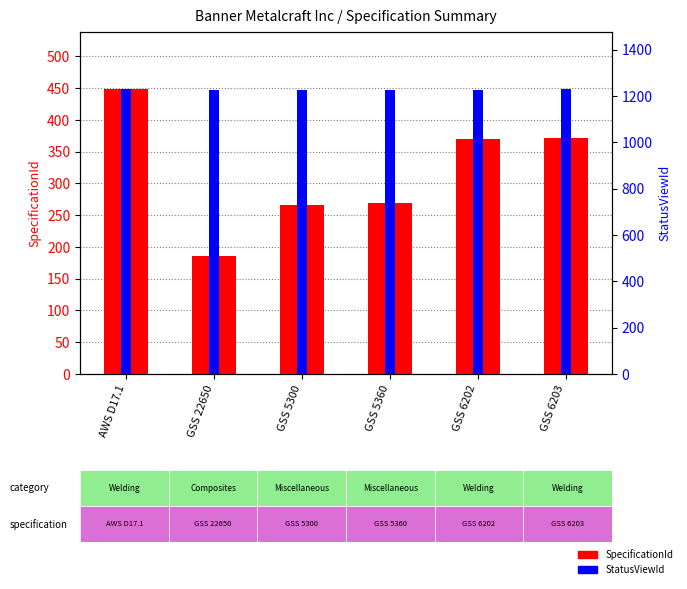

Which category has the highest value in the SpecificationId series?

AWS D17.1